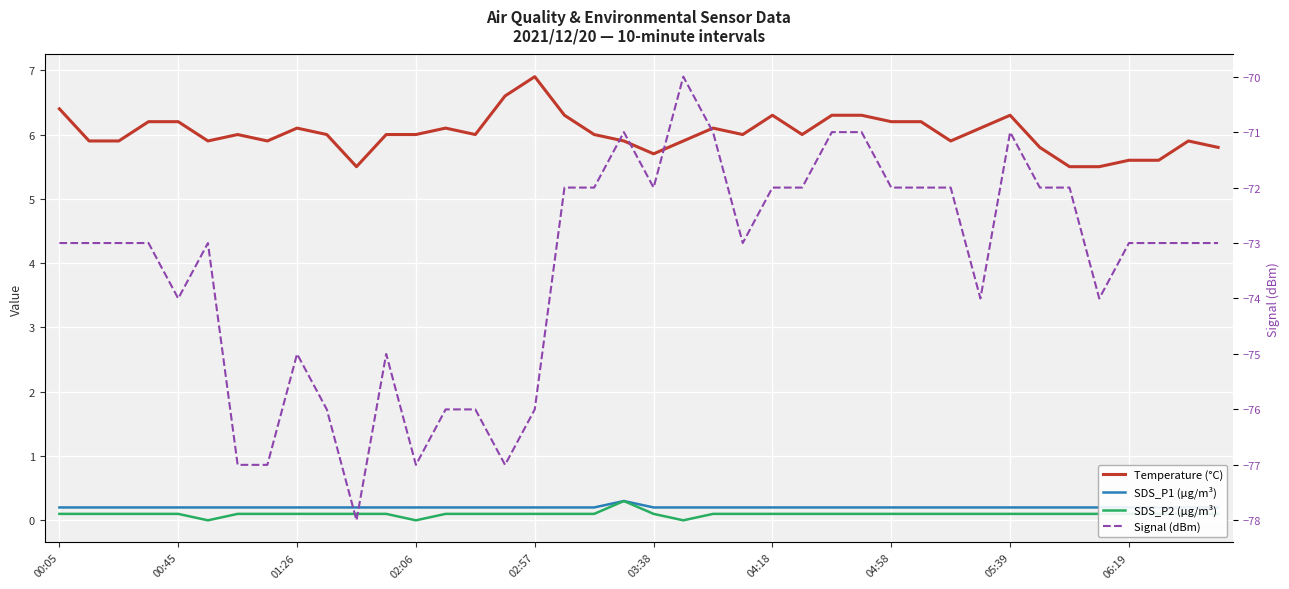

Which series has the widest spread of values?

Signal (dBm)